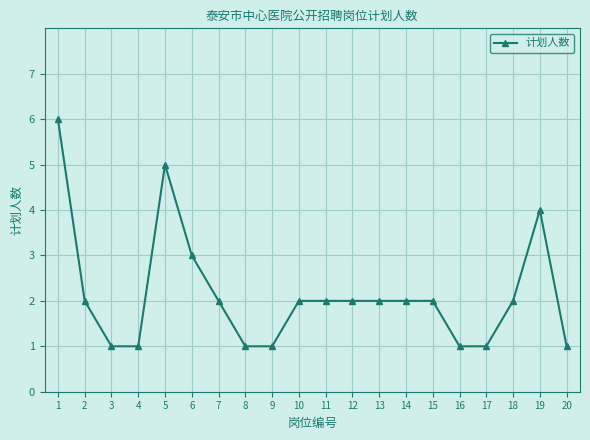

How many data points does each series have?

20